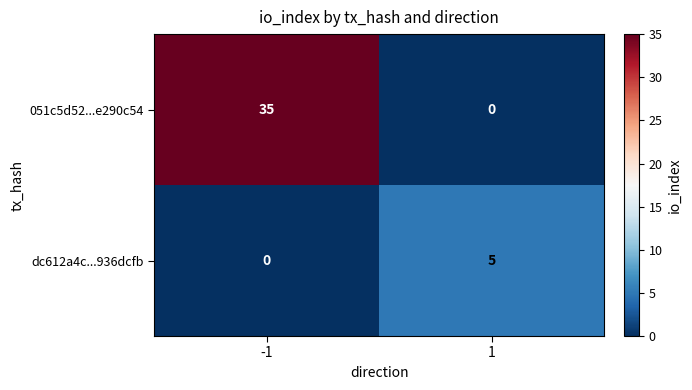

What is the approximate value of dc612a4c...936dcfb at 1?

5